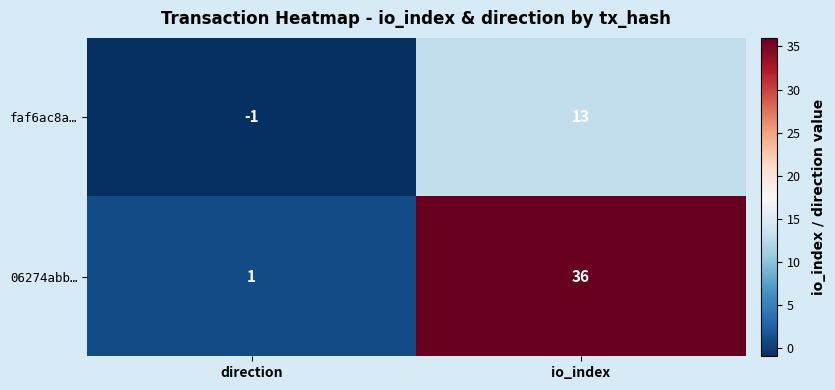

What is the sum of the faf6ac8a… values at io_index and direction?

12